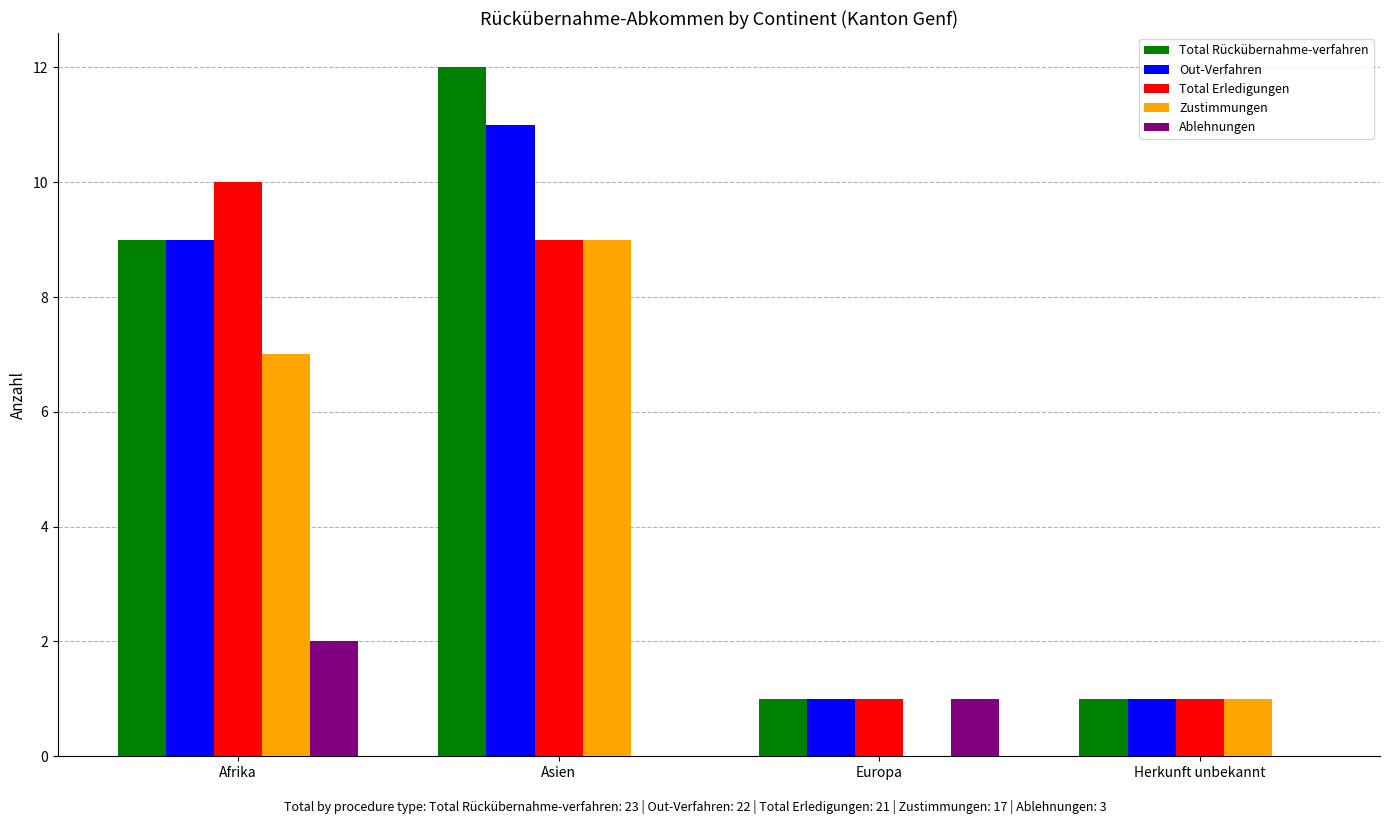

Reading right to left, transcribe all the data shown in this chart.

Total Rückübernahme-verfahren: Herkunft unbekannt=1	Europa=1	Asien=12	Afrika=9
Out-Verfahren: Herkunft unbekannt=1	Europa=1	Asien=11	Afrika=9
Total Erledigungen: Herkunft unbekannt=1	Europa=1	Asien=9	Afrika=10
Zustimmungen: Herkunft unbekannt=1	Europa=0	Asien=9	Afrika=7
Ablehnungen: Herkunft unbekannt=0	Europa=1	Asien=0	Afrika=2